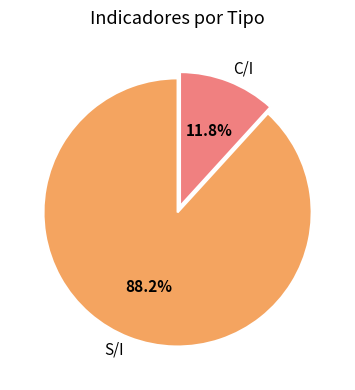

What is the ratio of the value at S/I to the value at C/I?

7.5